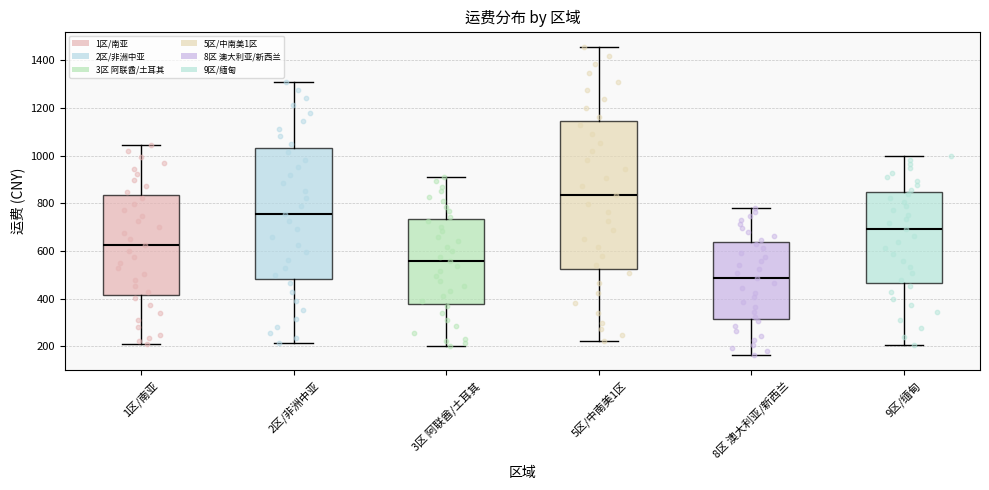

Which box is the tallest, from its lower edge to its upper edge?

5区/中南美1区